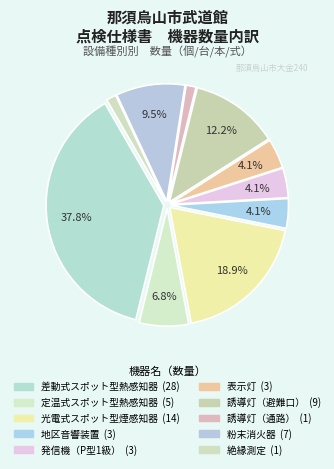

Rank the categories by value from lowest to highest.

誘導灯（通路）, 絶縁測定, 地区音響装置, 発信機（P型1級）, 表示灯, 定温式スポット型熱感知器, 粉末消火器, 誘導灯（避難口）, 光電式スポット型煙感知器, 差動式スポット型熱感知器